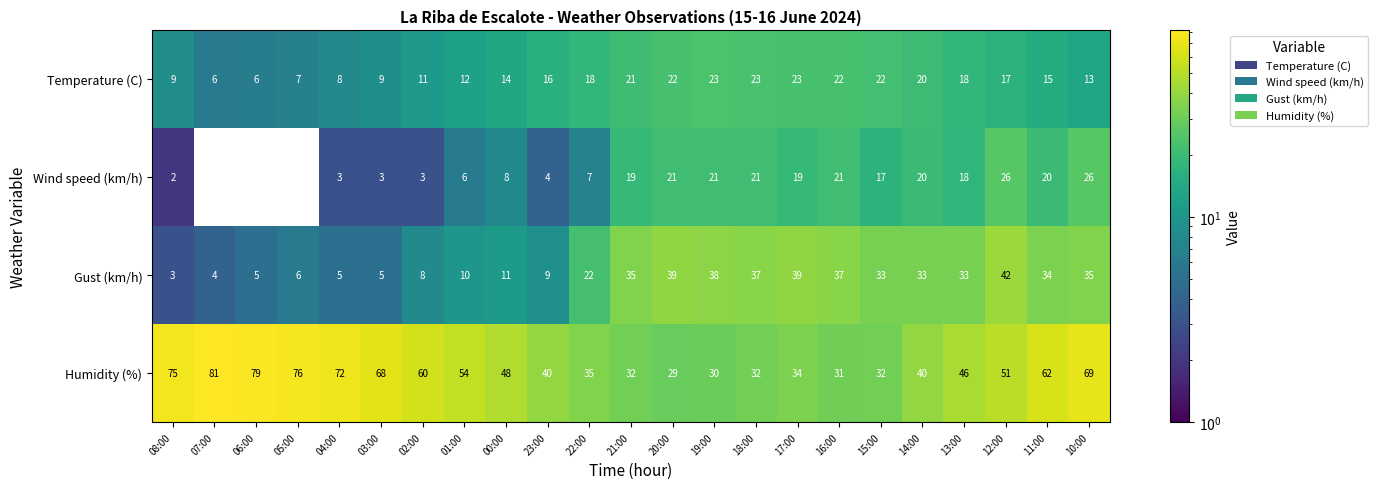

Rank the series at 11:00 from highest to lowest value.

Humidity (%), Gust (km/h), Wind speed (km/h), Temperature (C)